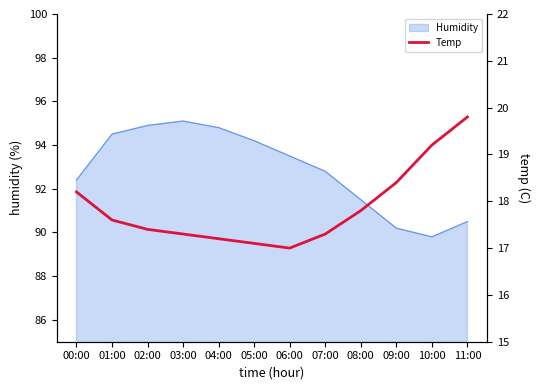

List the labels in order of value, largest first.

11:00, 10:00, 09:00, 00:00, 08:00, 01:00, 02:00, 03:00, 07:00, 04:00, 05:00, 06:00